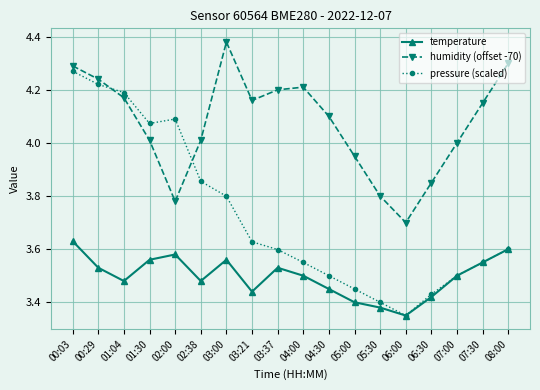

At which category does the chart reach its minimum across all series?

06:00